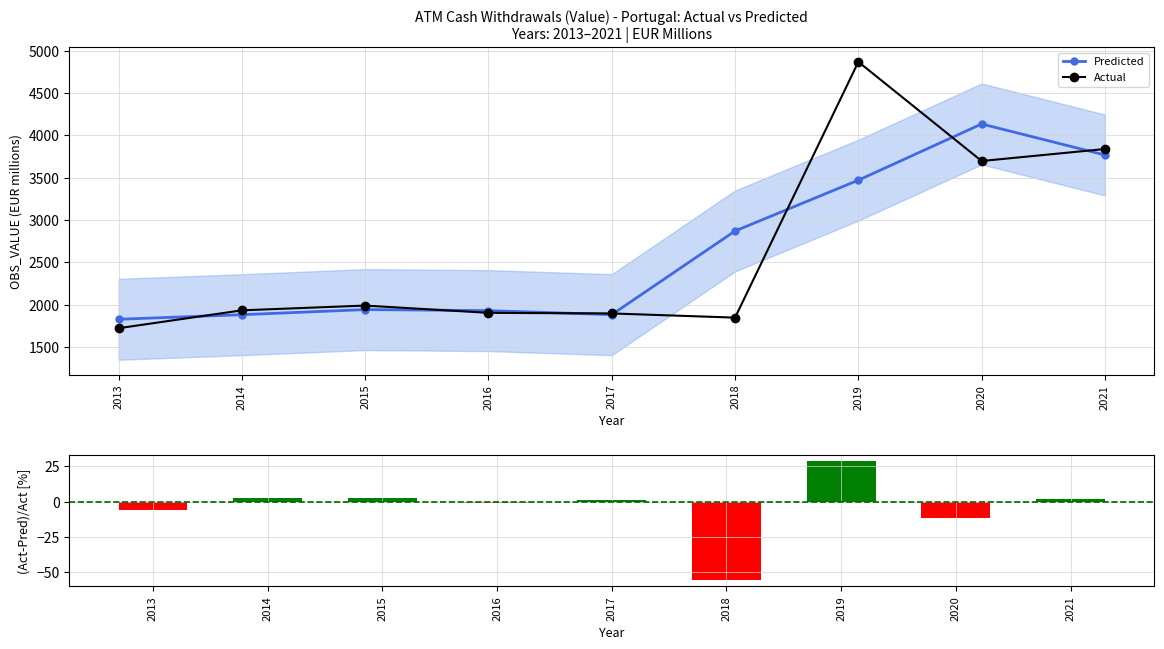

What is the sum of all (Act-Pred)/Act [%] values?

-38.5